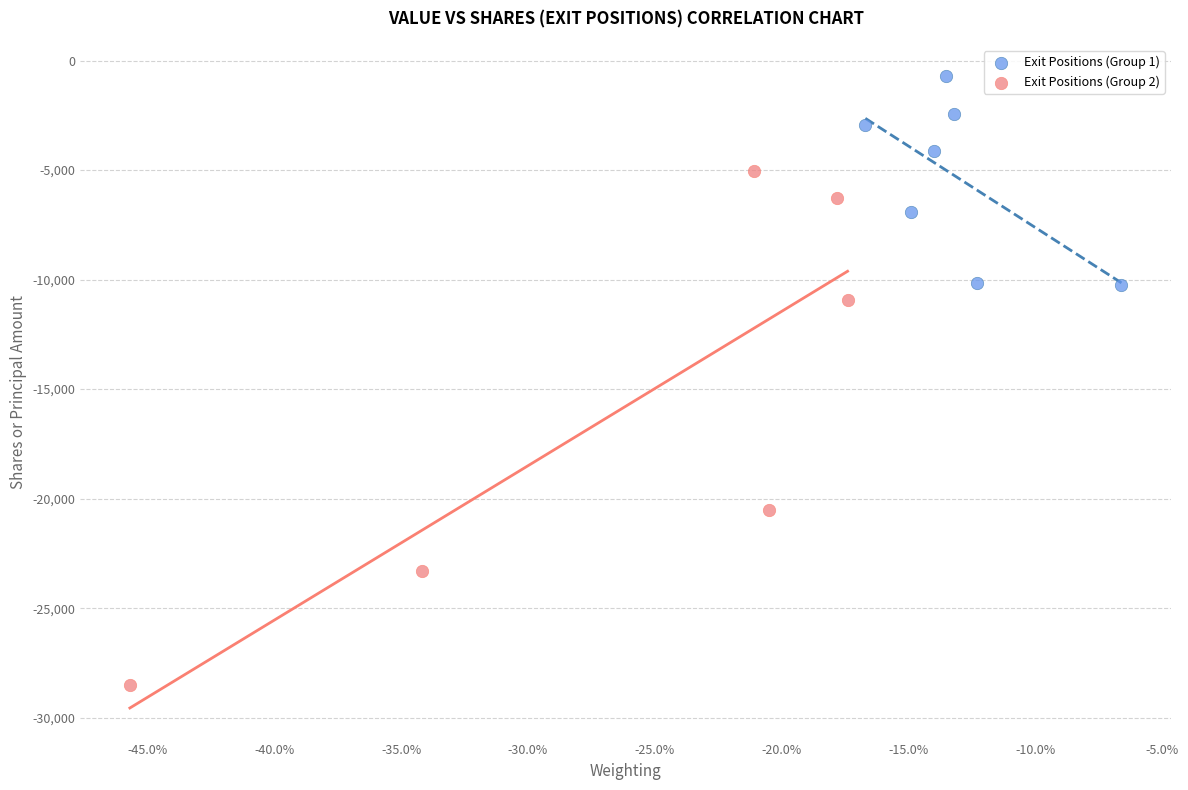

Which series contains the lowest Y value?

Exit Positions (Group 2)